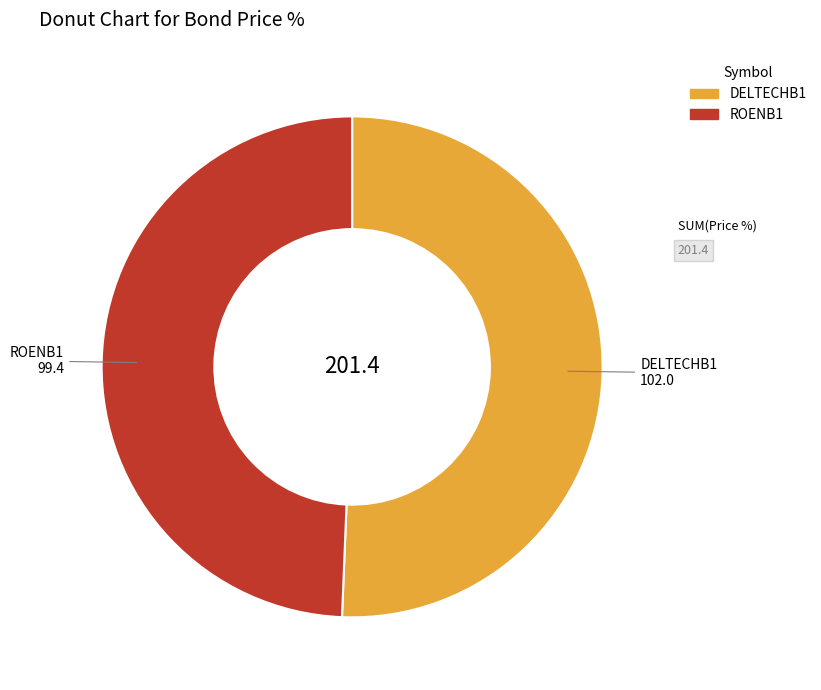

How many slices are in this pie chart?

2